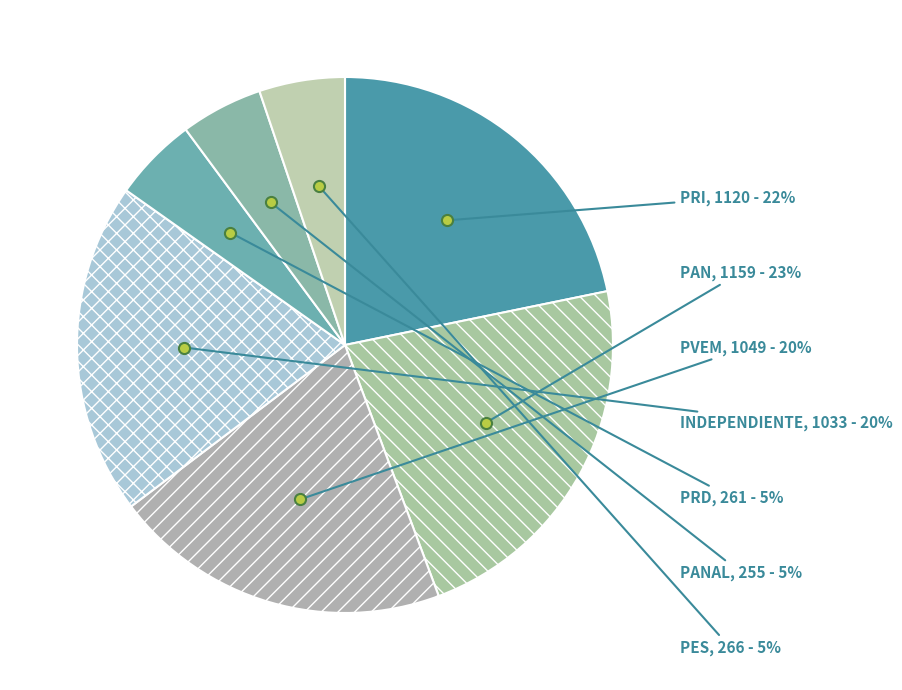

True or false: PANAL accounts for 12% of the total.

False